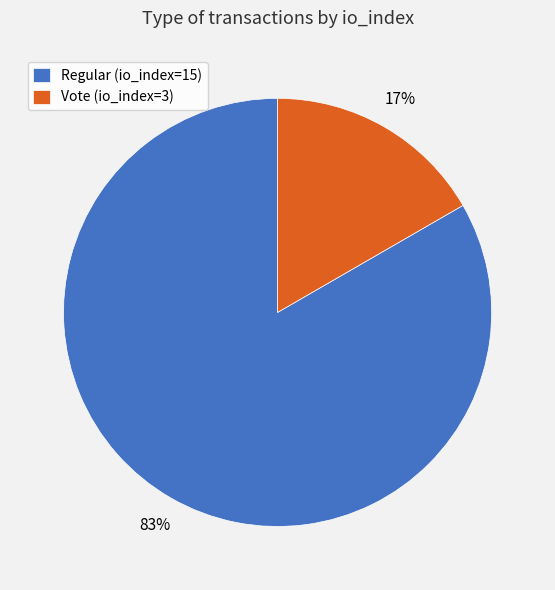

To the nearest percent, what is the average slice percentage?

50%